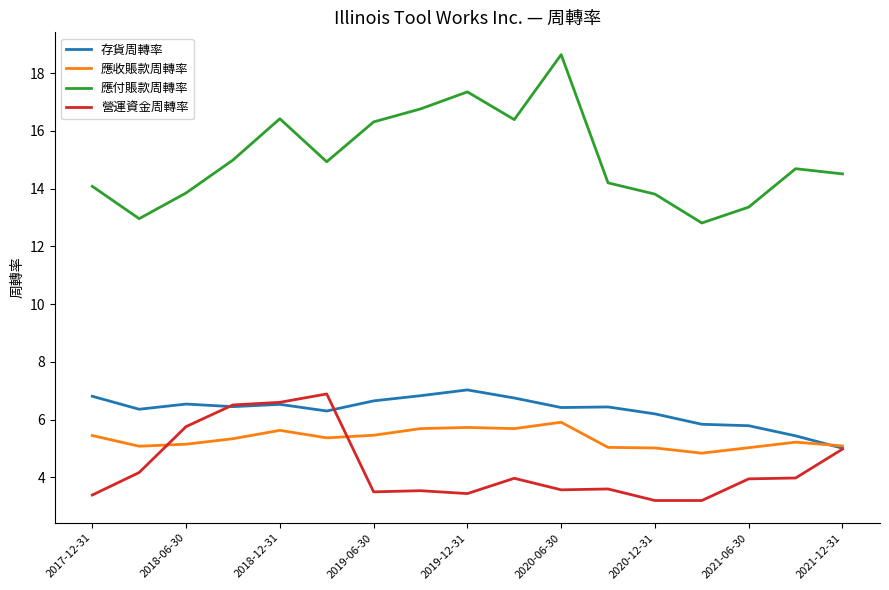

In 應收賬款周轉率, how many points are higher than both neighbors (excluding endpoints)?

4